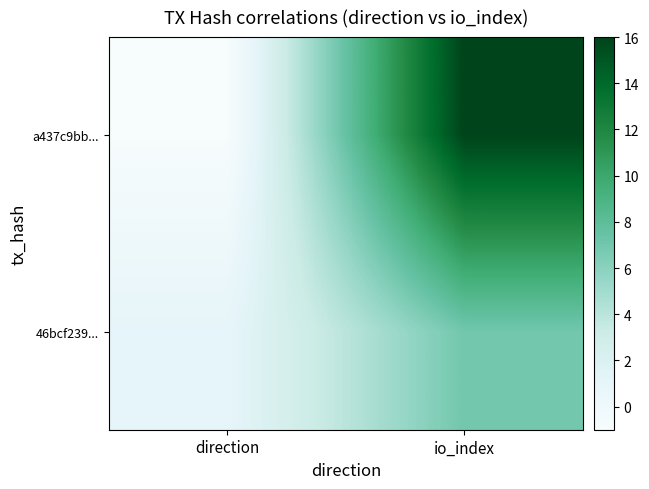

Reading right to left, what are all the values shown in this chart?

a437c9bb...: io_index=16	direction=-1
46bcf239...: io_index=7	direction=1